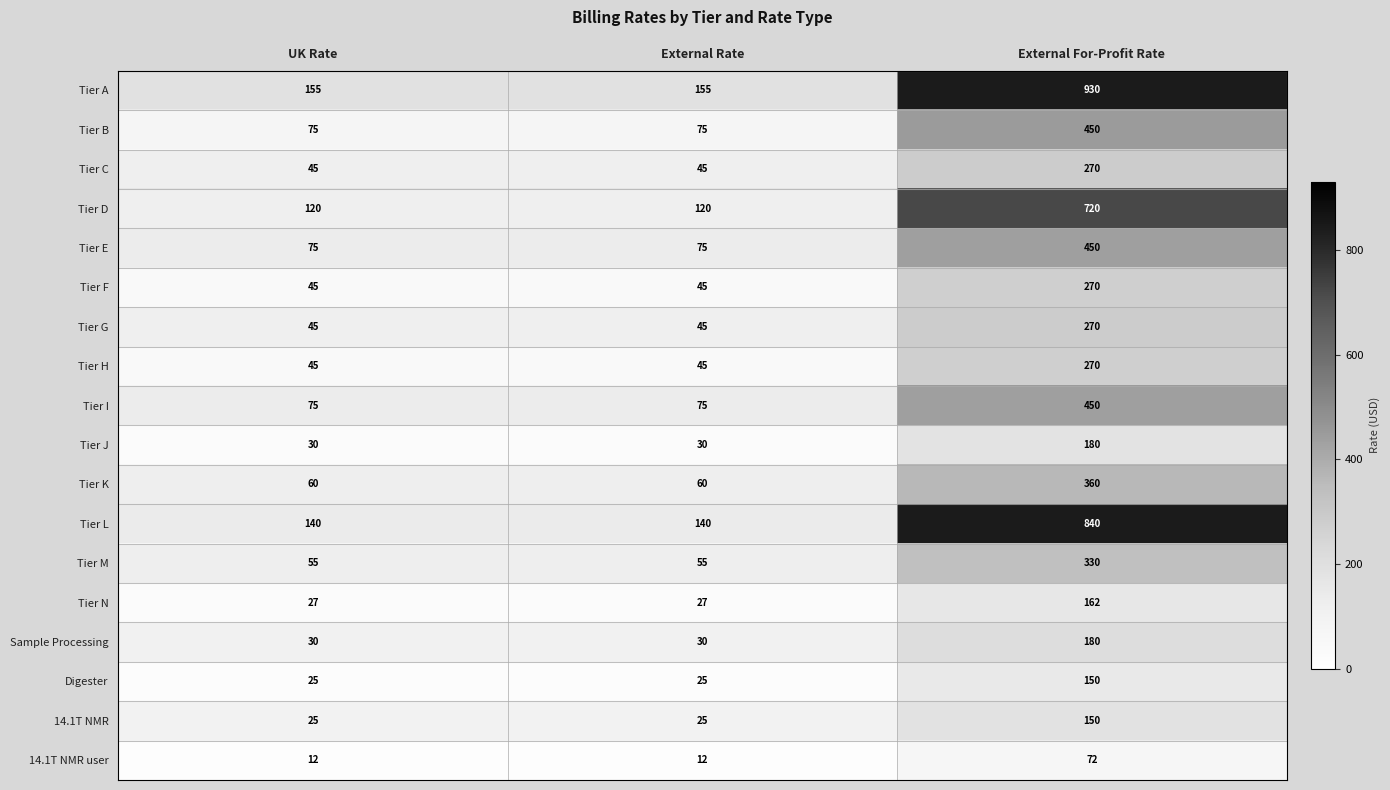

The value of Tier C at External For-Profit Rate is 270. True or false?

True